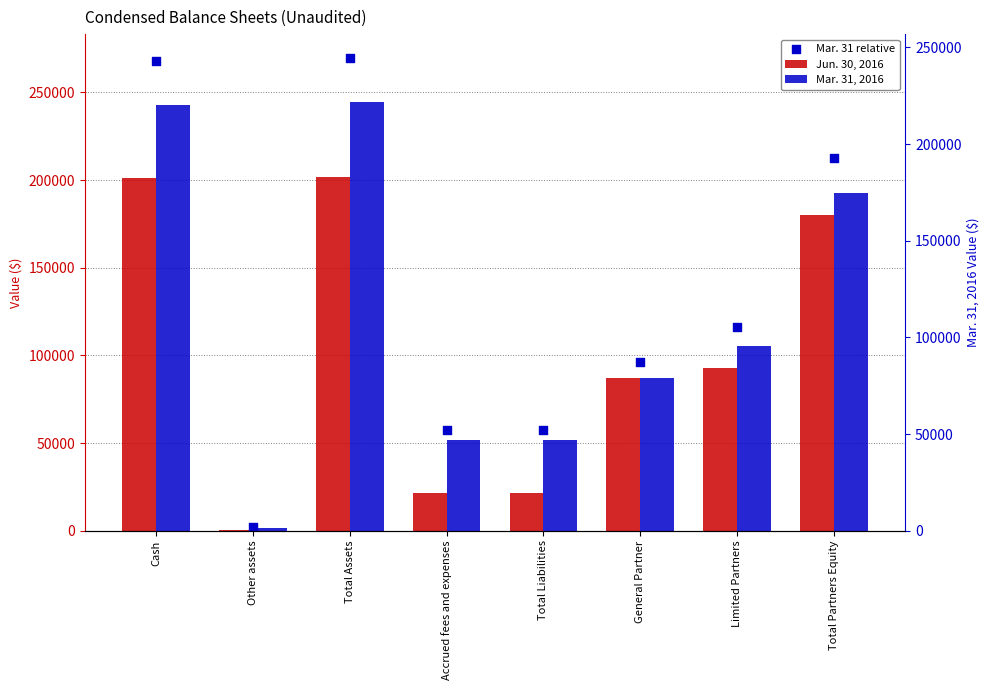

What are all the series names shown in the legend?

Jun. 30, 2016, Mar. 31, 2016, Mar. 31 relative